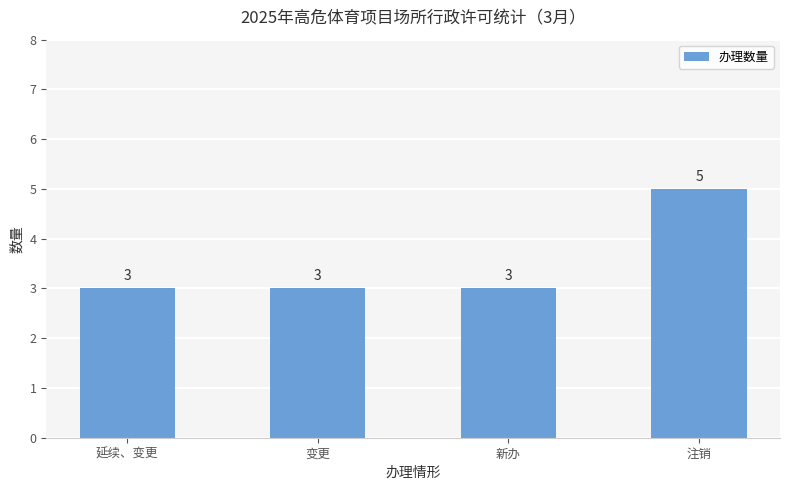

Reading right to left, transcribe all the data shown in this chart.

5	3	3	3